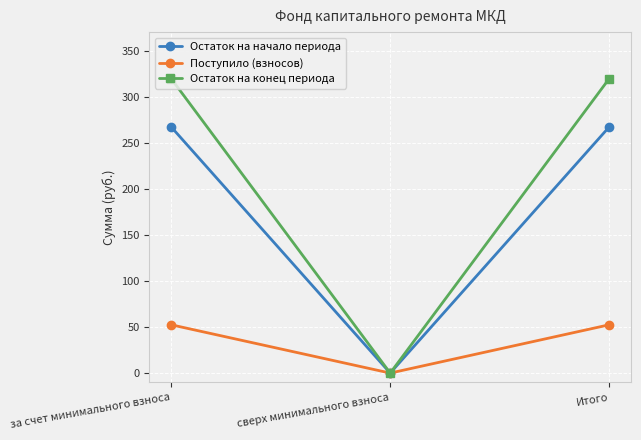

How many data points in Остаток на конец периода are above 319?

2